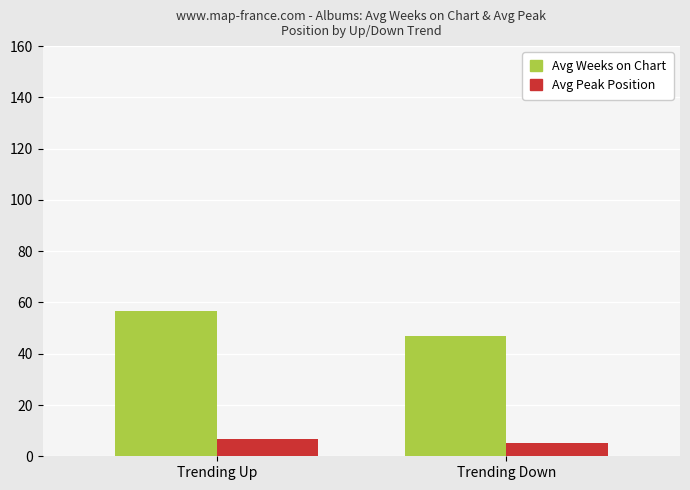

What is the minimum value for Avg Weeks on Chart?

46.8